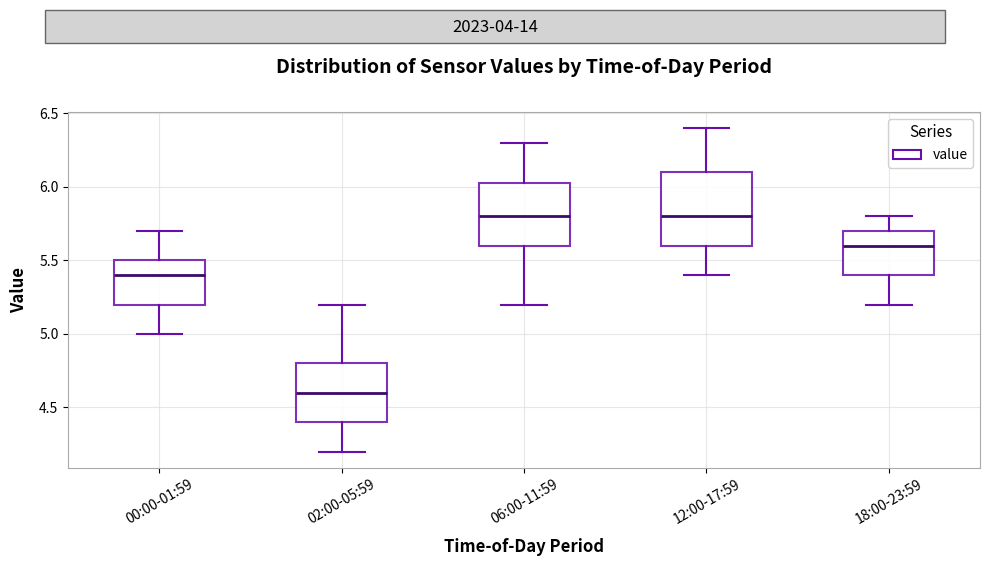

Which box's median line is the lowest?

02:00-05:59